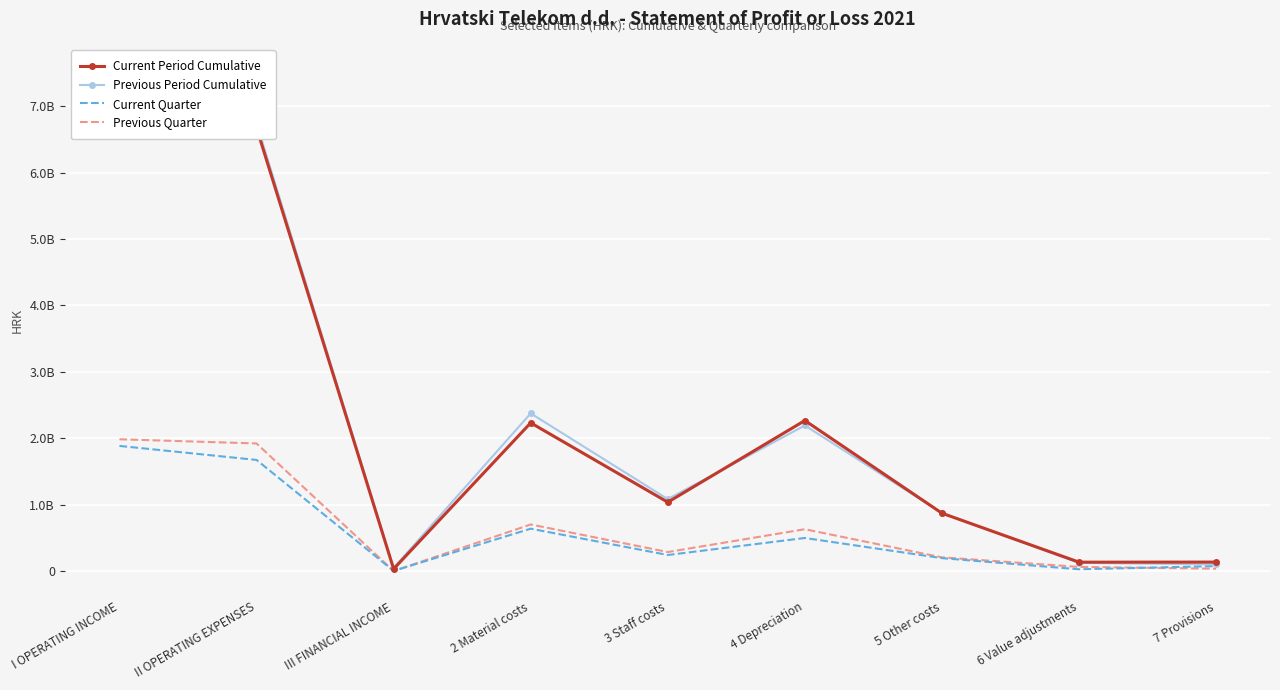

What are all the series names shown in the legend?

Current Period Cumulative, Previous Period Cumulative, Current Quarter, Previous Quarter